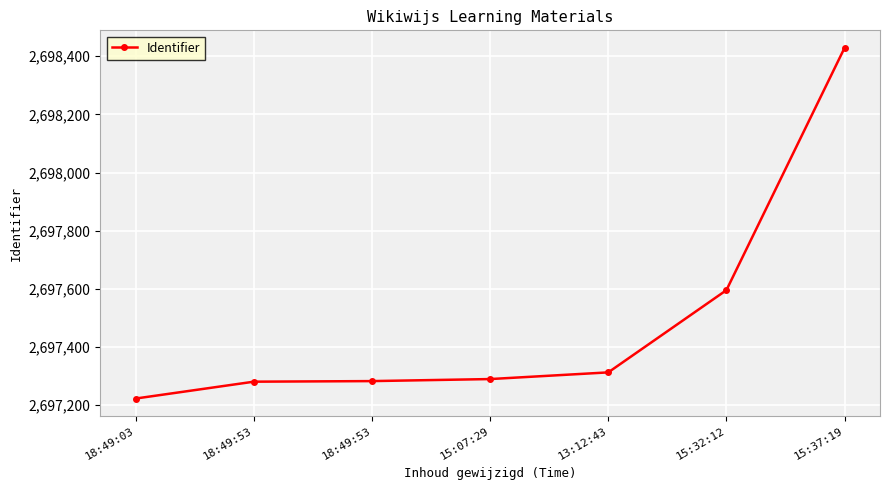

Count the number of data series in this chart.

1